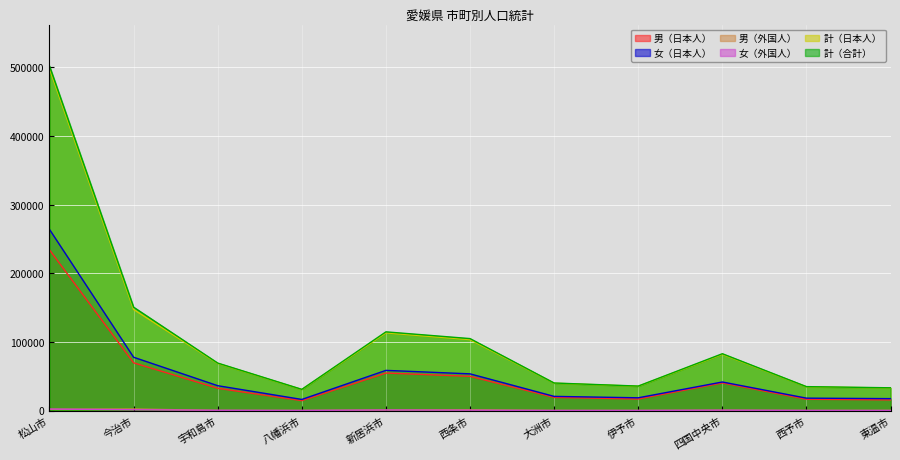

Reading left to right, extract all data points from this chart.

男（日本人）: 234074	69549	32434	14417	54655	49840	19192	16807	40262	16454	15514
女（日本人）: 263930	77671	36209	16174	58532	53463	20636	18581	41611	18068	17343
男（外国人）: 1820	2256	151	102	705	1025	128	68	383	101	139
女（外国人）: 2169	1120	392	194	783	511	163	197	547	224	156
計（日本人）: 498004	147220	68643	30591	113187	103303	39828	35388	81873	34522	32857
計（合計）: 501993	150596	69186	30887	114675	104839	40119	35653	82803	34847	33152